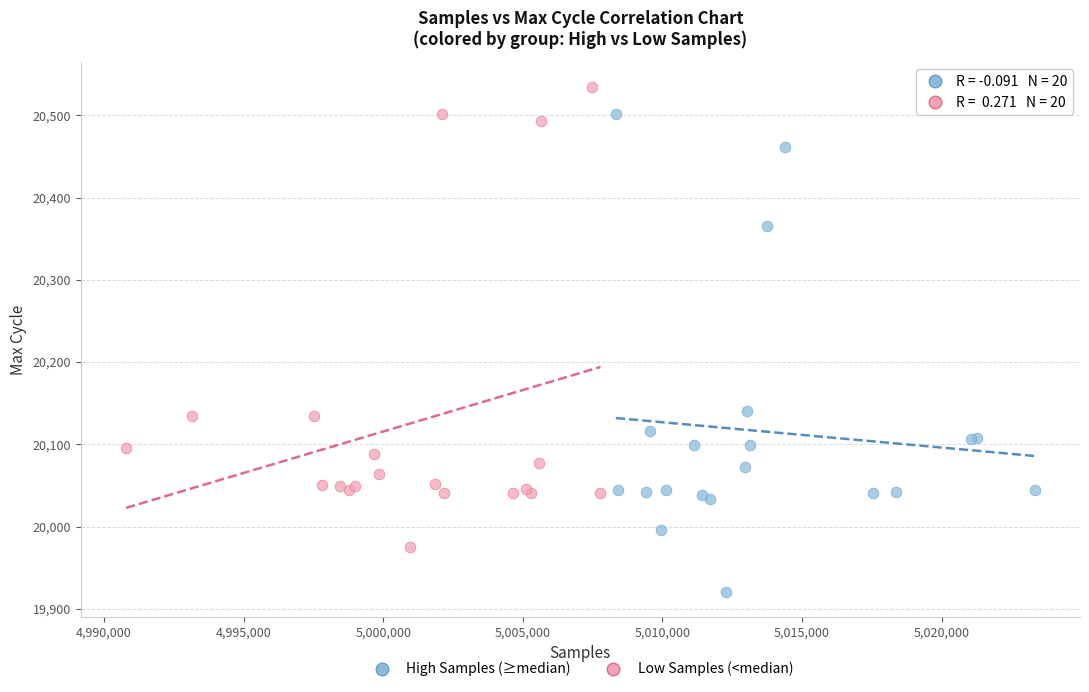

Which series reaches the minimum Y coordinate?

High Samples (≥median)